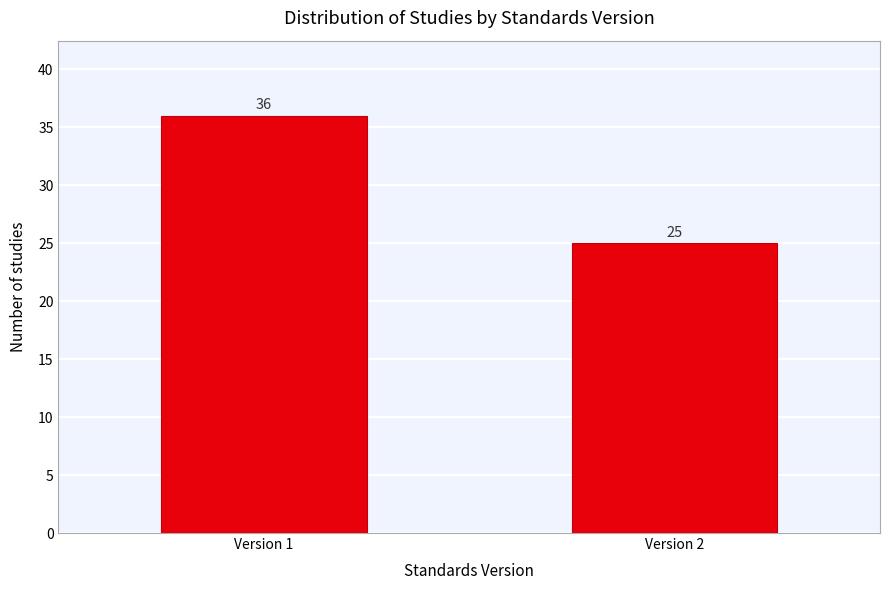

Reading right to left, what are all the values shown in this chart?

Version 2=25	Version 1=36